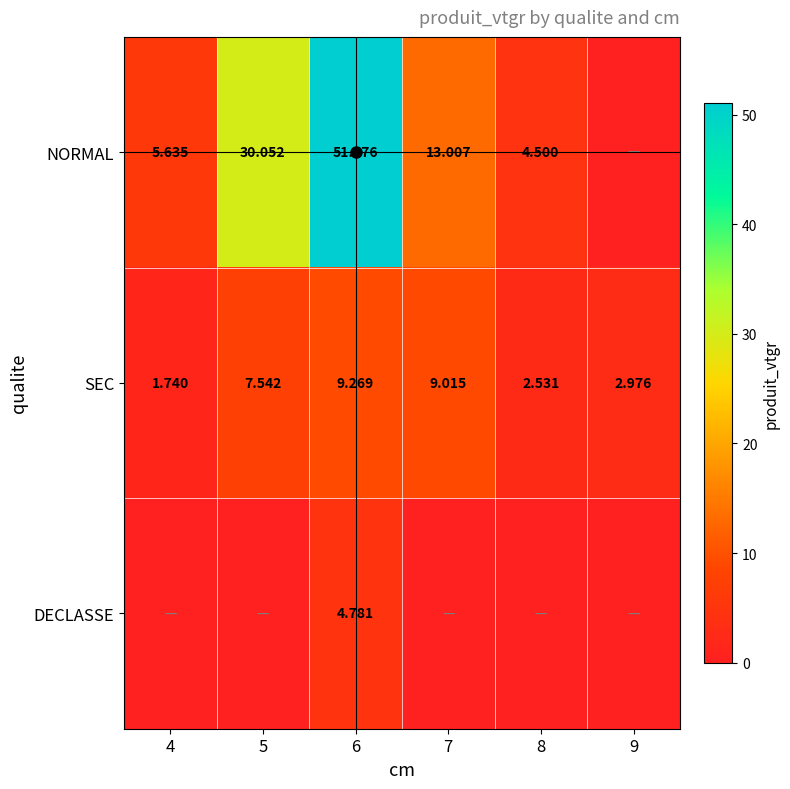

Between 4 and 6, which series saw the biggest shift?

NORMAL